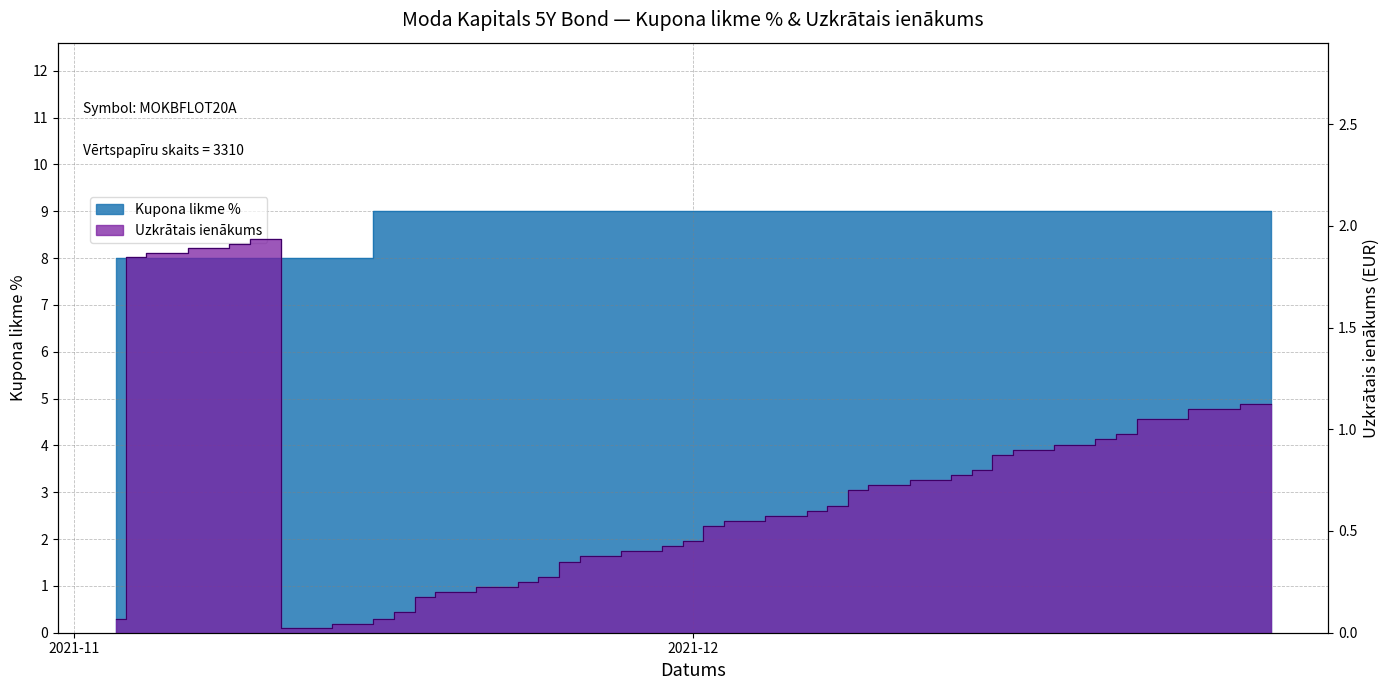

Reading left to right, transcribe all the data shown in this chart.

Kupona likme %: 8.0	8.0	8.0	8.0	8.0	8.0	8.0	8.0	9.0	9.0	9.0	9.0	9.0	9.0	9.0	9.0	9.0	9.0	9.0	9.0	9.0	9.0	9.0	9.0	9.0	9.0	9.0	9.0	9.0	9.0	9.0	9.0	9.0	9.0	9.0	9.0	9.0	9.0	9.0
Uzkrātais ienākums: 0.1	1.8	1.9	1.9	1.9	1.9	0.0	0.0	0.1	0.1	0.2	0.2	0.2	0.2	0.3	0.3	0.4	0.4	0.4	0.5	0.5	0.6	0.6	0.6	0.6	0.7	0.7	0.8	0.8	0.8	0.9	0.9	0.9	0.9	1.0	1.1	1.1	1.1	1.1